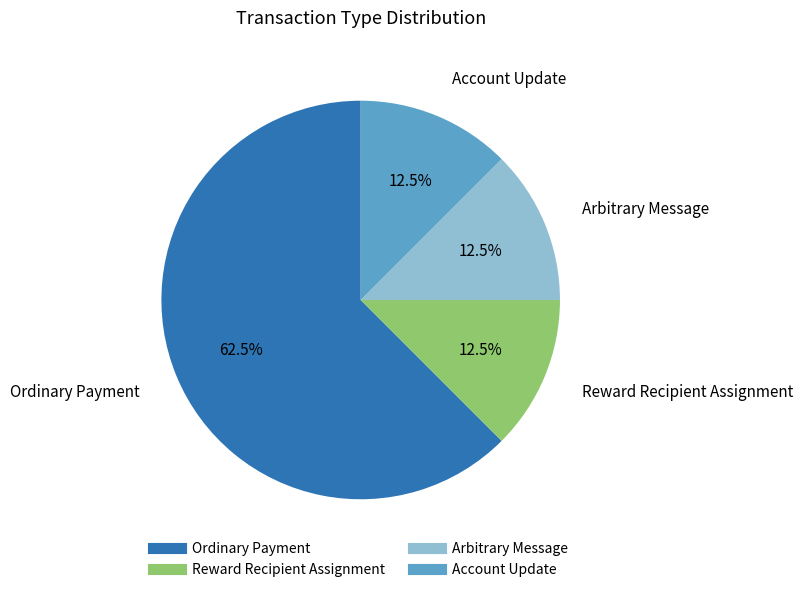

To the nearest percent, what is the combined percentage of Reward Recipient Assignment and Account Update?

25%